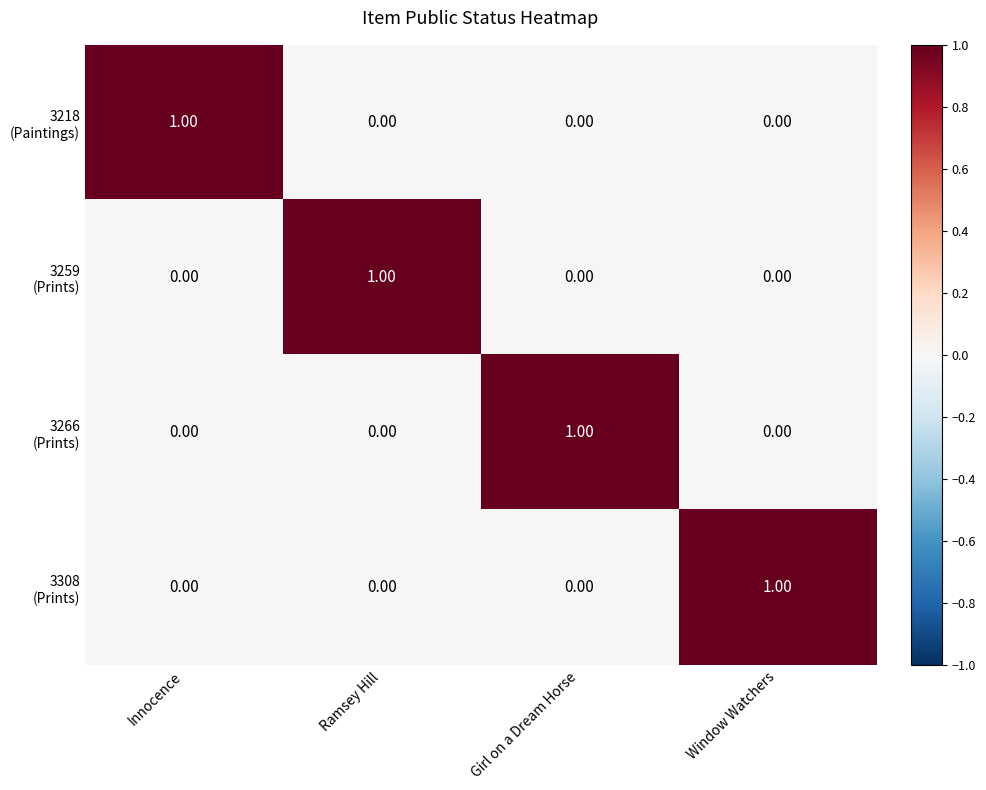

What is the difference between the highest and lowest values at Girl on a Dream Horse?

1